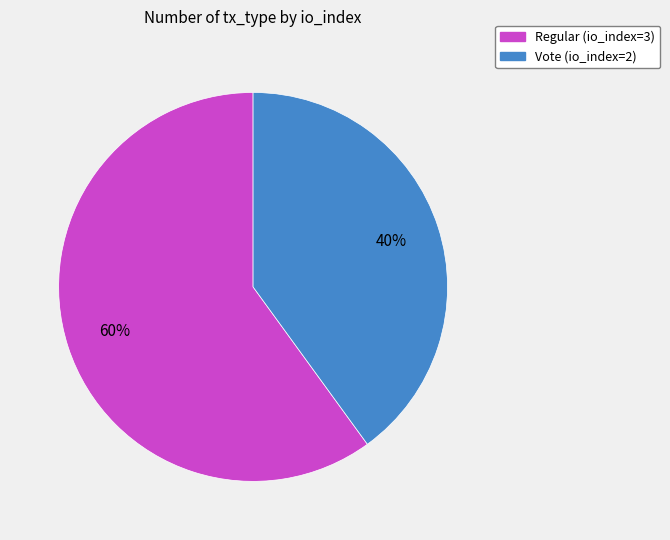

What percentage is the Vote (io_index=2) slice, to the nearest percent?

40%